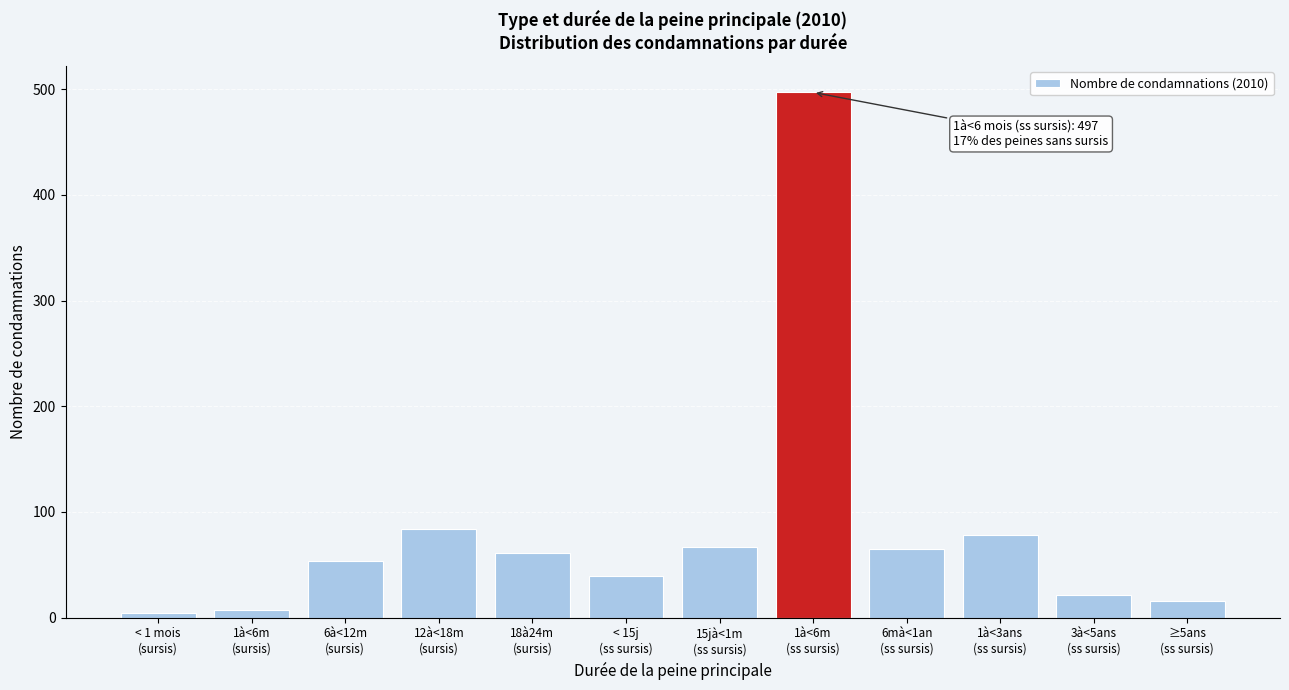

What is the greatest value displayed?

497